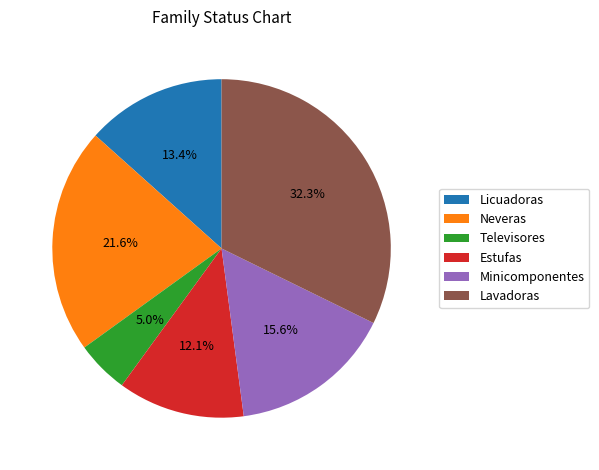

Which has a higher value, Lavadoras or Televisores?

Lavadoras